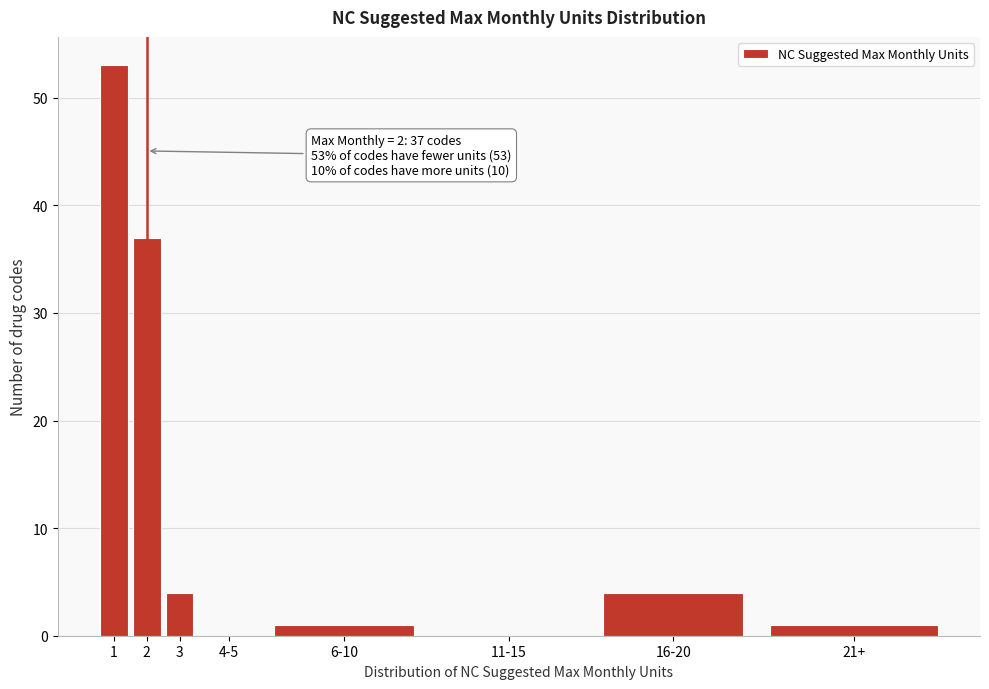

Reading left to right, list all the values displayed in this chart.

1=53	2=37	3=4	4-5=0	6-10=1	11-15=0	16-20=4	21+=1